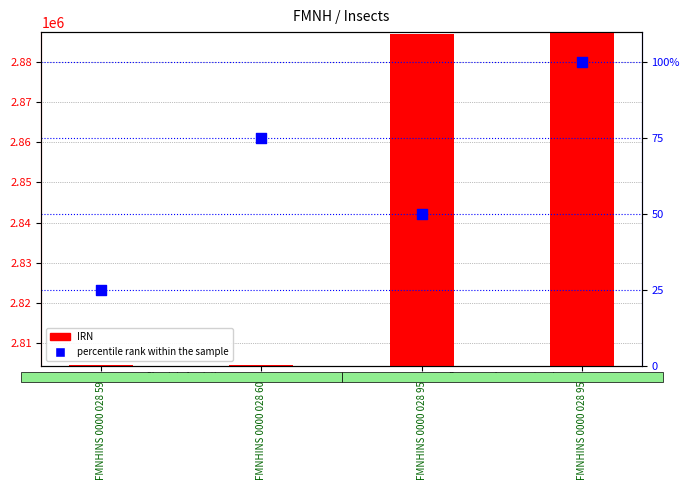

What is the total value across all series at FMNHINS 0000 028 606?

2804786